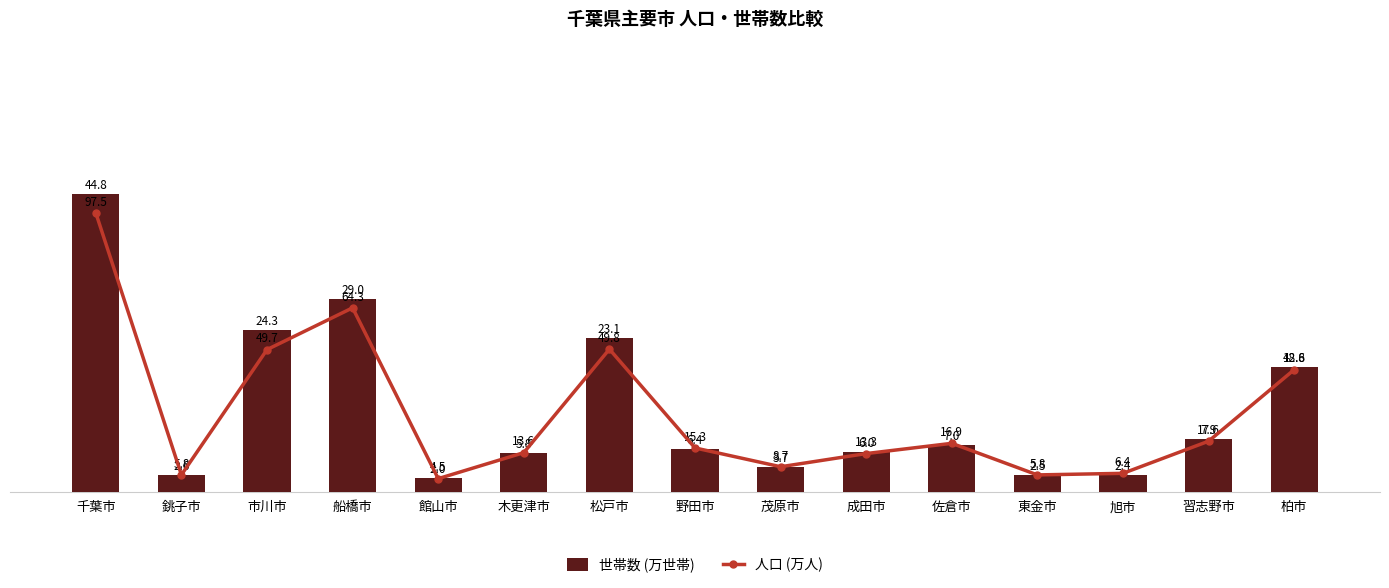

List the series in order of their peak value, lowest first.

世帯数 (万世帯), 人口 (万人)